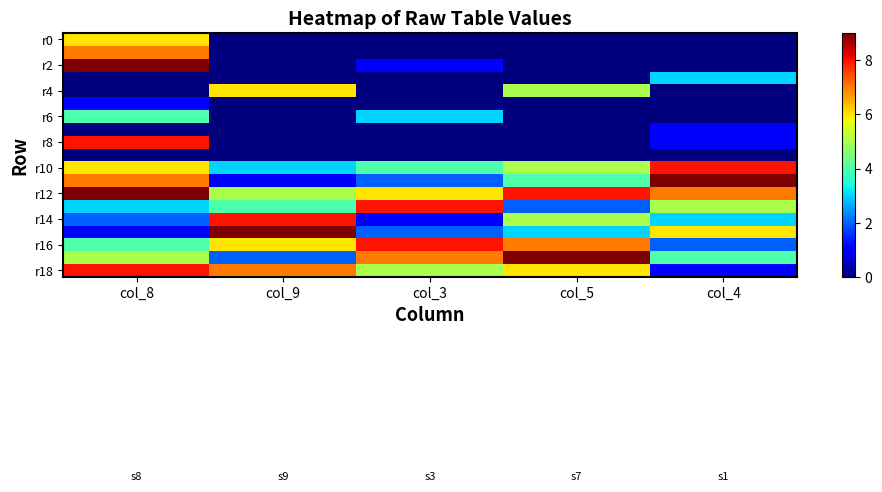

Count the number of categories in the chart.

5